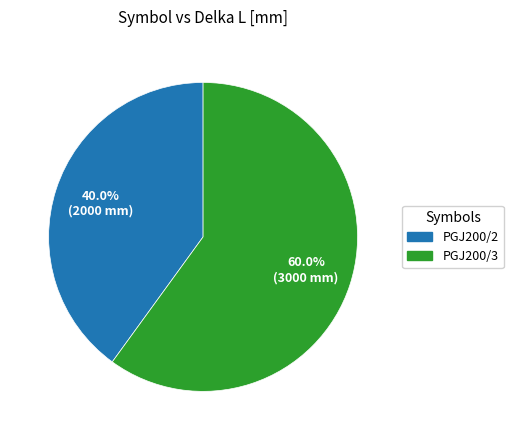

Between PGJ200/3 and PGJ200/2, which is larger?

PGJ200/3